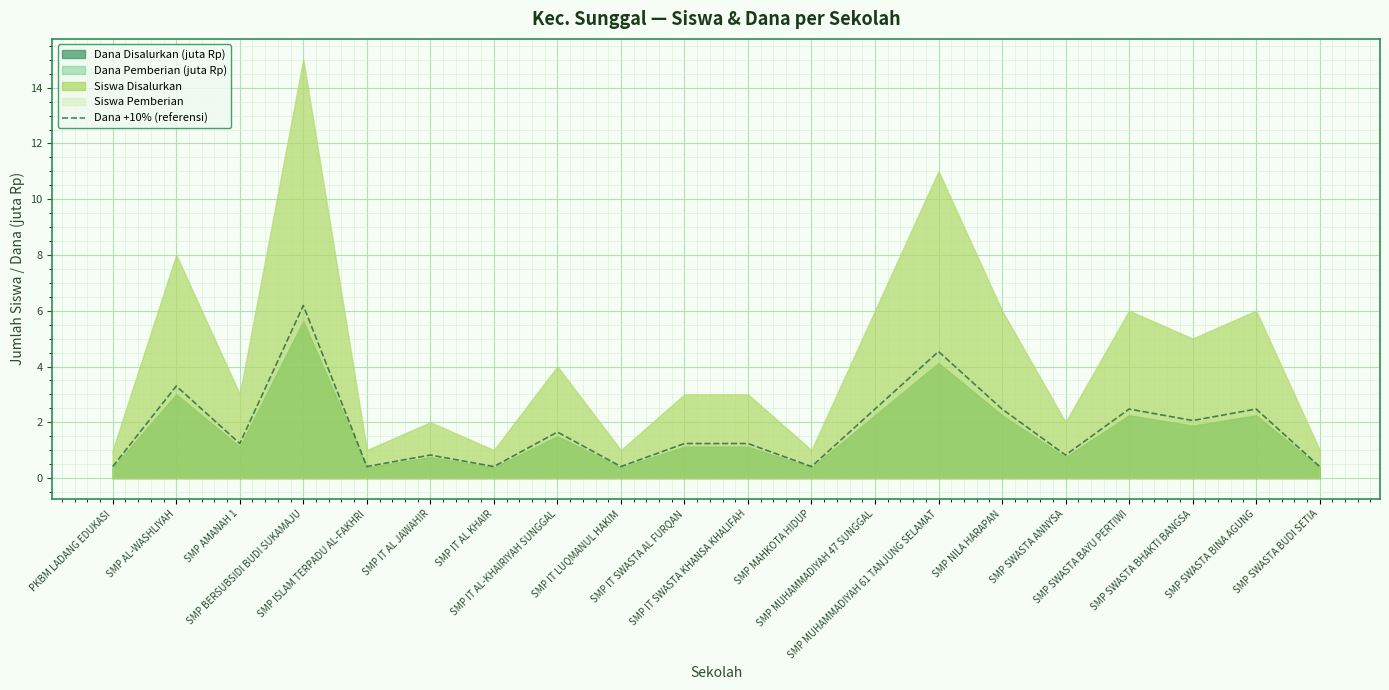

Is it true that the value at SMP SWASTA BHAKTI BANGSA is 3.3?

False